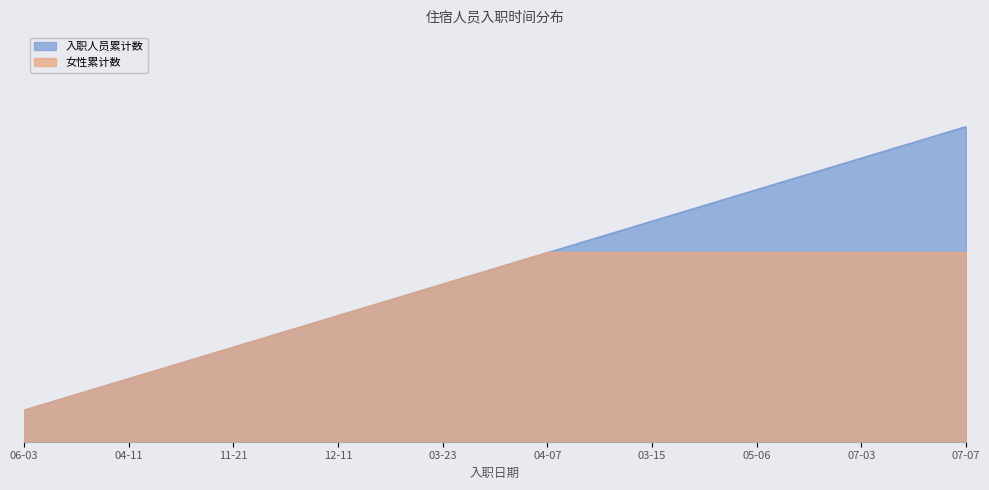

Which has a higher value, 06-03 or 12-11?

12-11